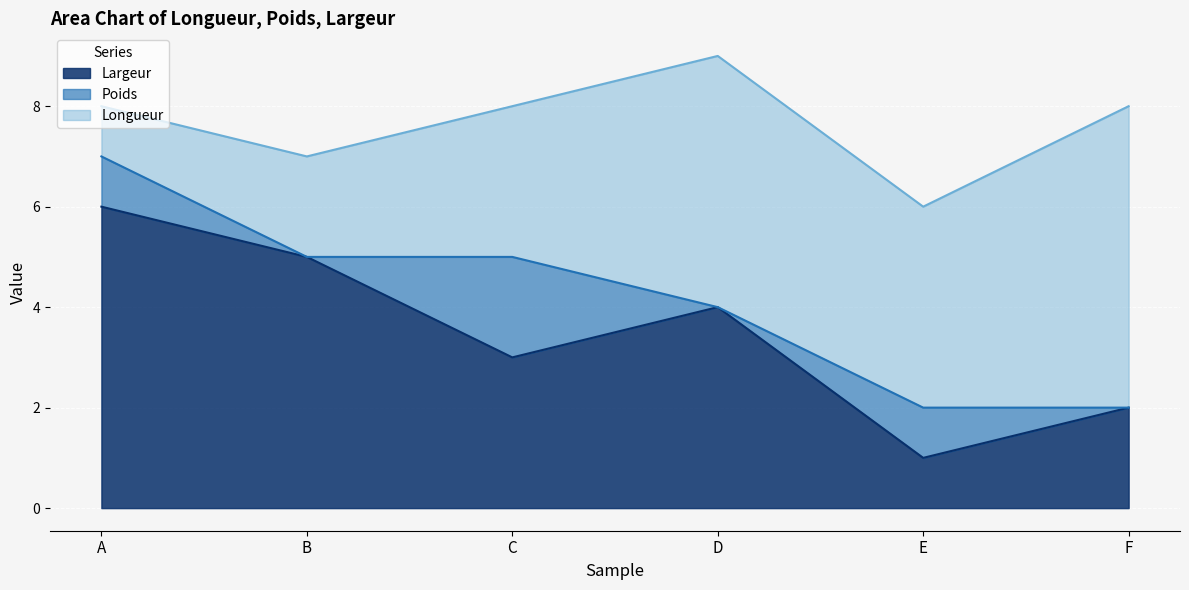

What is the value of the Longueur point at the 1st from the left?

1